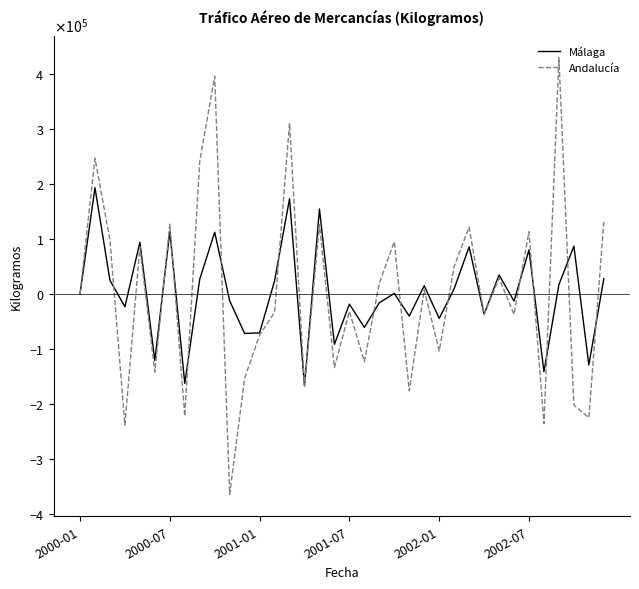

True or false: Andalucía and Málaga intersect in this chart.

True